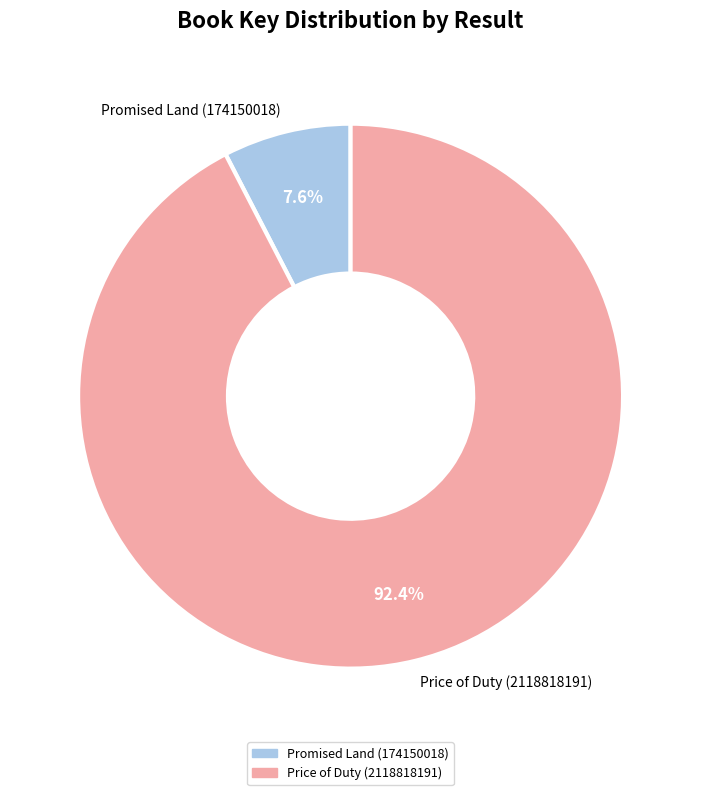

Between Promised Land (174150018) and Price of Duty (2118818191), which is larger?

Price of Duty (2118818191)